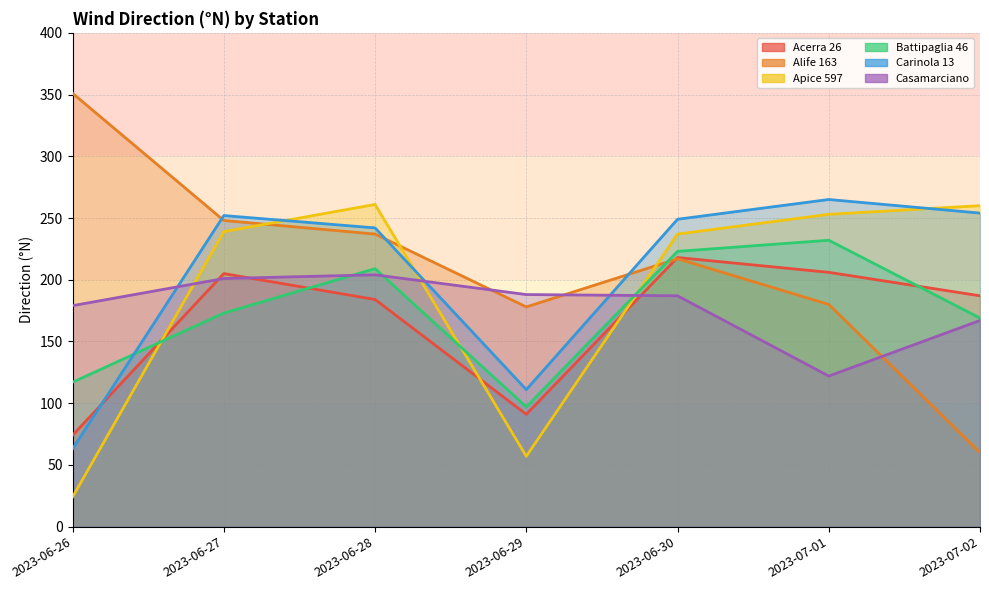

The value of Battipaglia 46 at 2023-06-29 is 97. True or false?

True